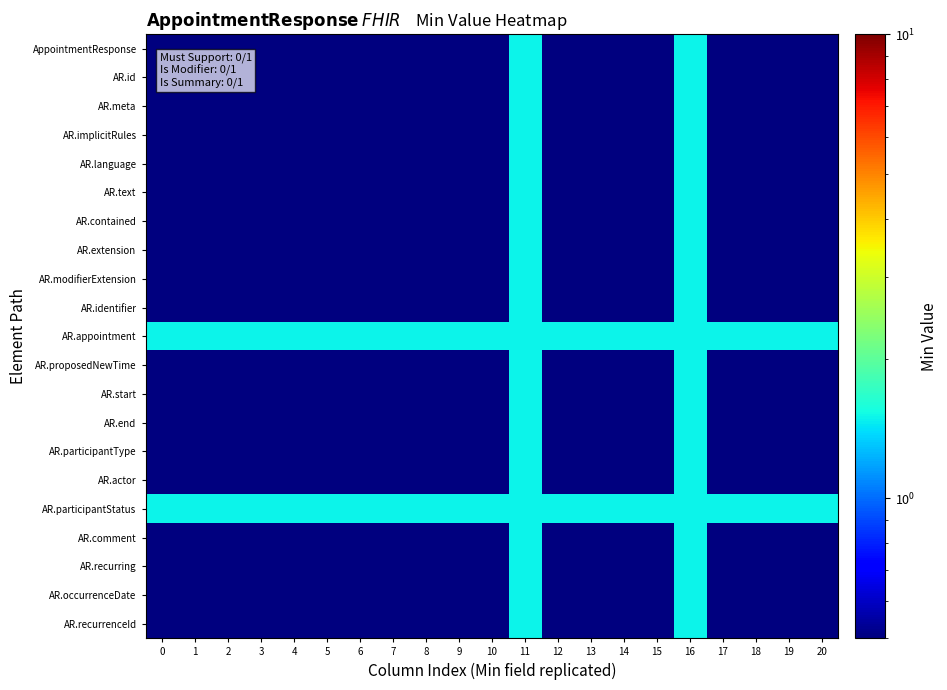

Which category has the highest value across all series?

11